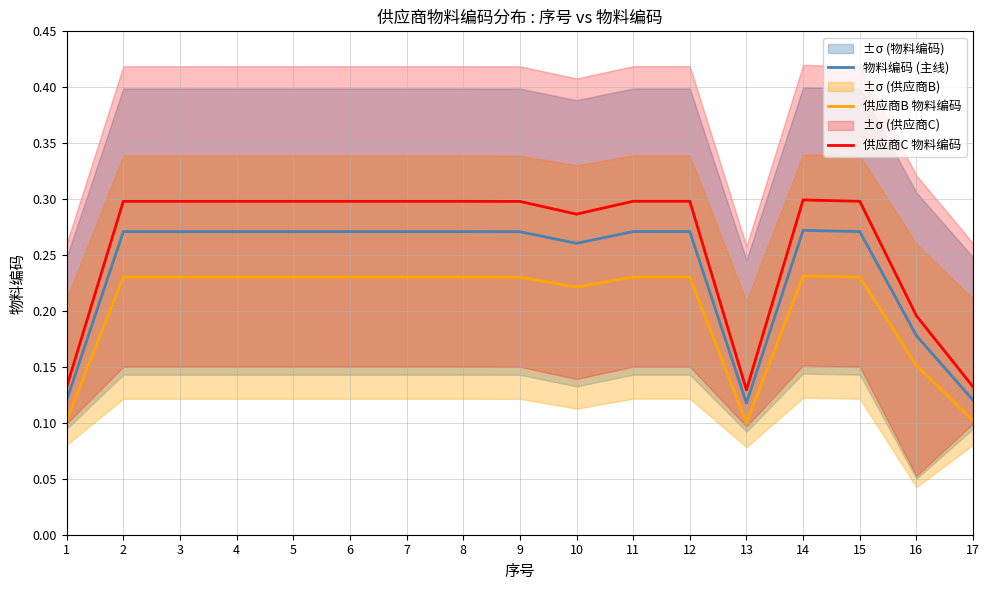

In 供应商C 物料编码, how many points are higher than both neighbors (excluding endpoints)?

1